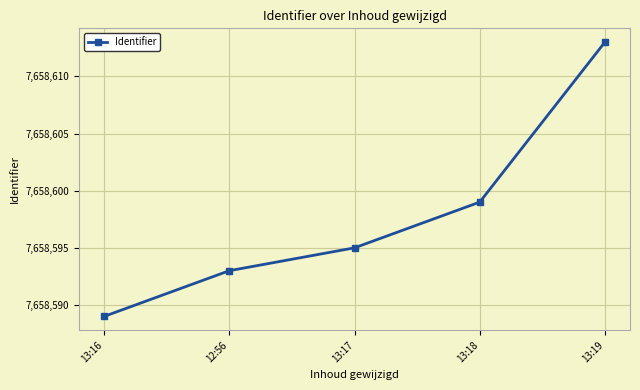

Rank the categories by value from lowest to highest.

13:16, 12:56, 13:17, 13:18, 13:19